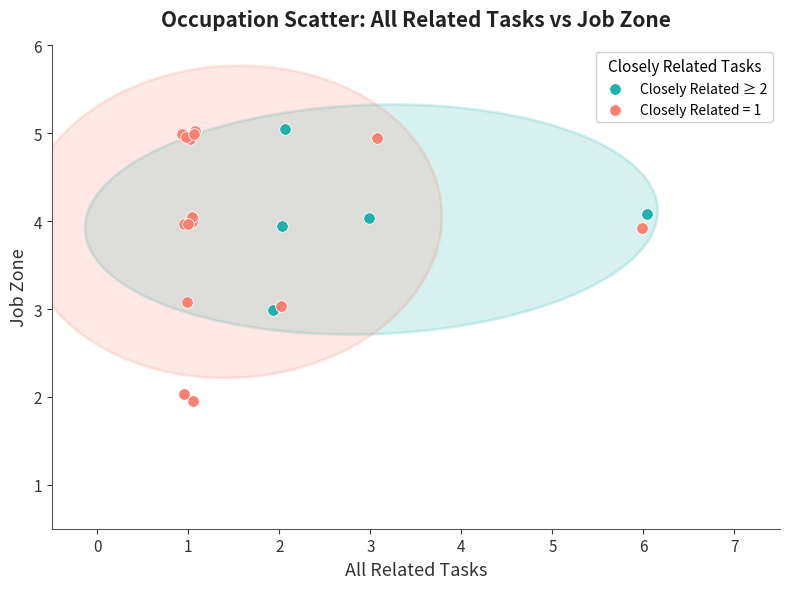

Which series reaches the minimum Y coordinate?

Closely Related = 1